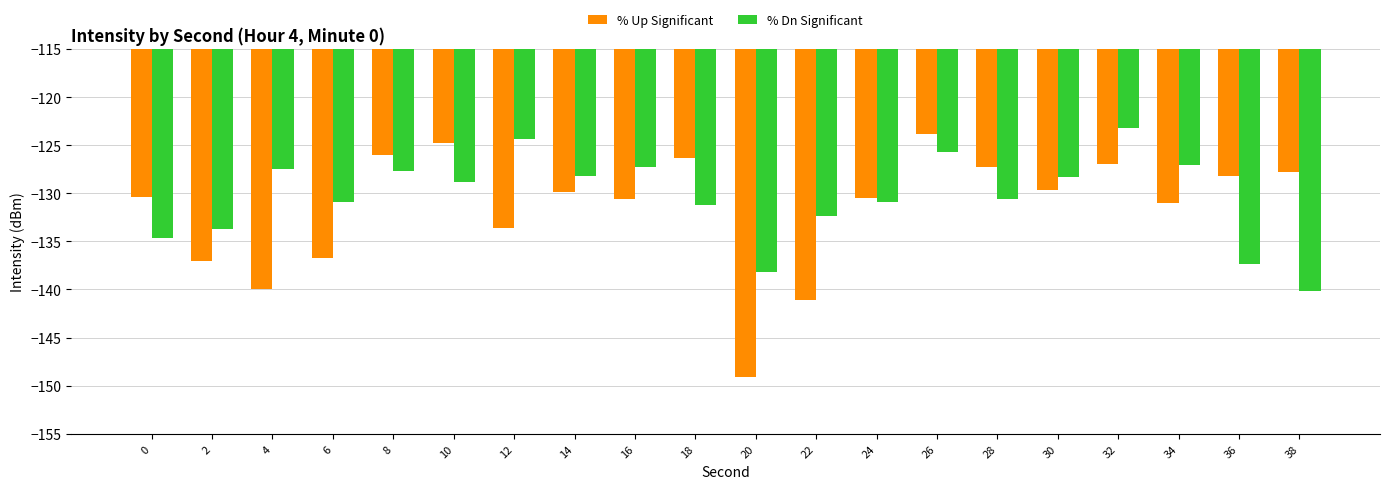

Is the value of % Dn Significant at 38 greater than the value of % Up Significant at 28?

No